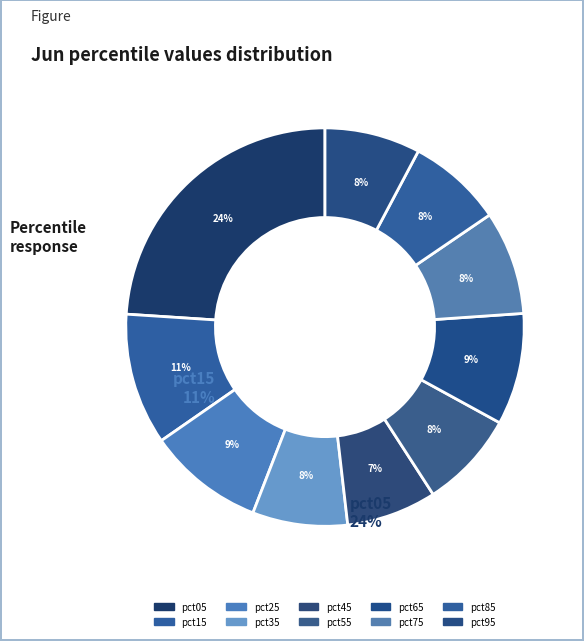

Does pct45 account for over 50% of the chart?

No